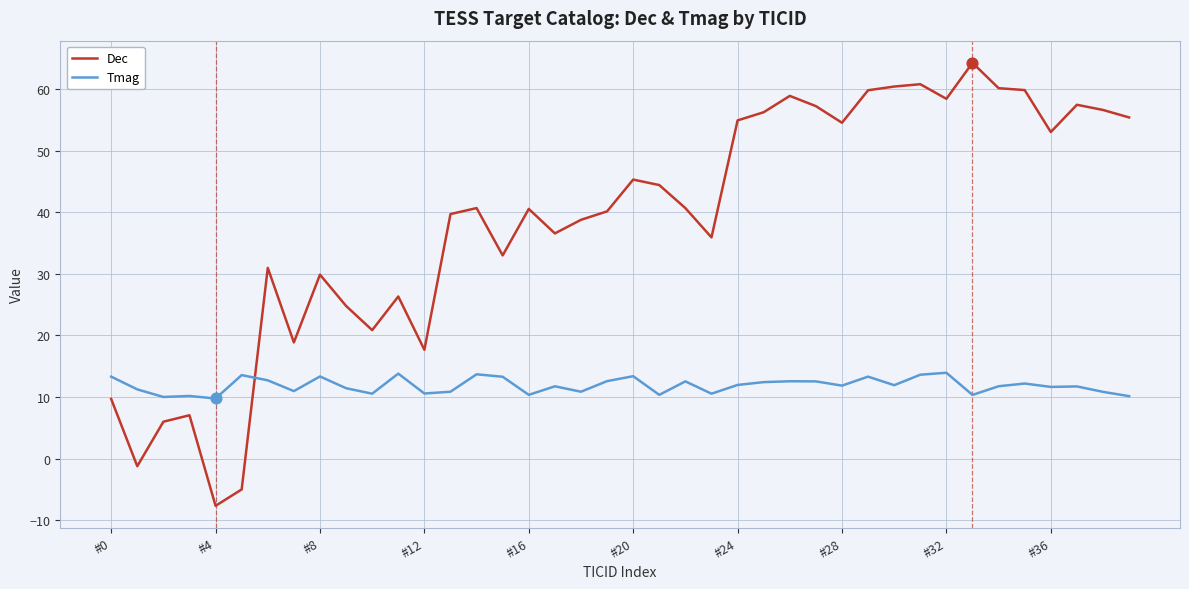

Which series has the largest total across all categories?

Dec